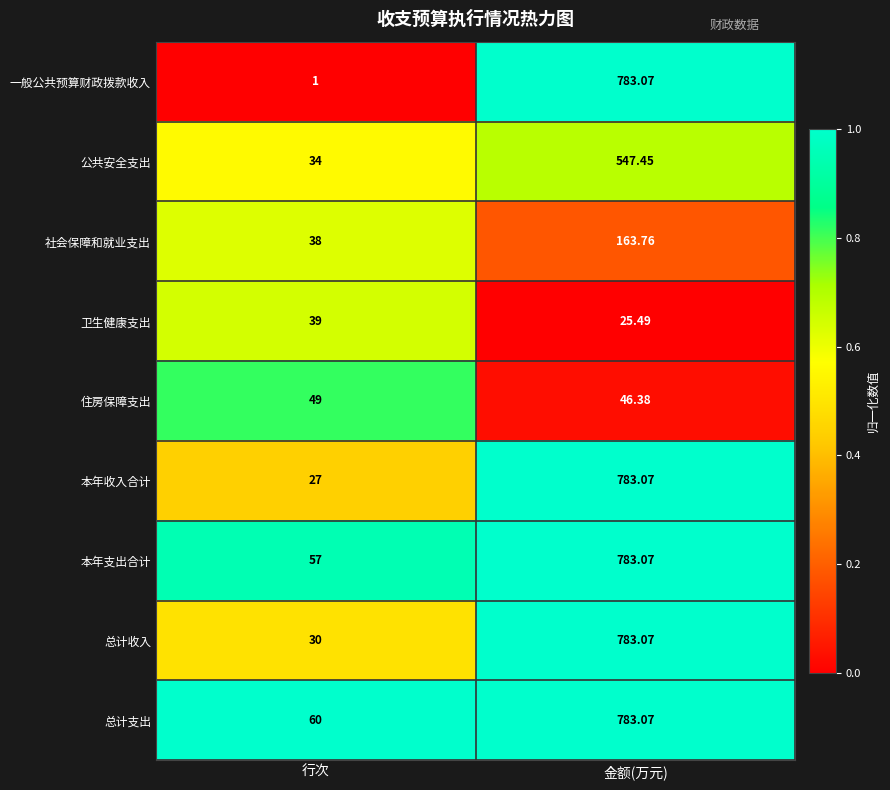

Rank the categories by 社会保障和就业支出 value from highest to lowest.

金额(万元), 行次